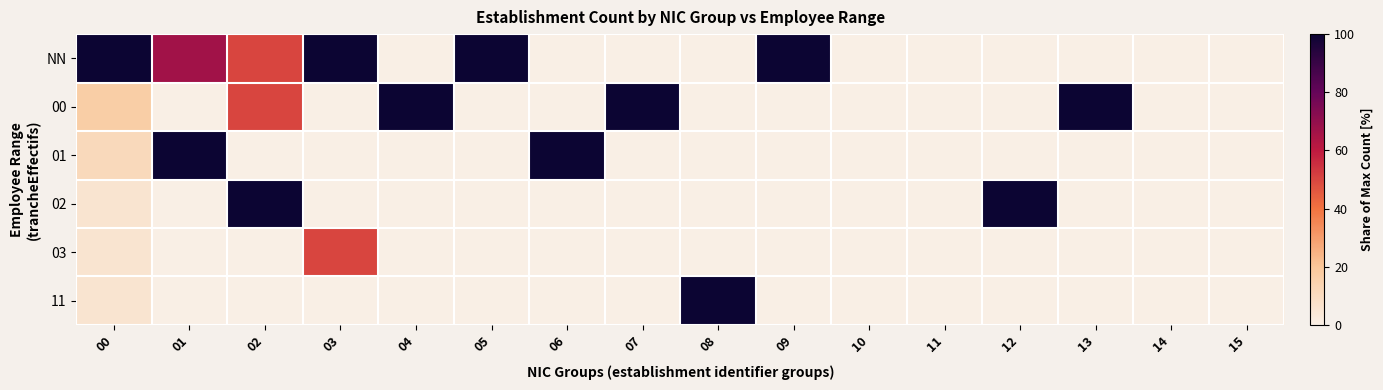

How many data points does each series have?

16